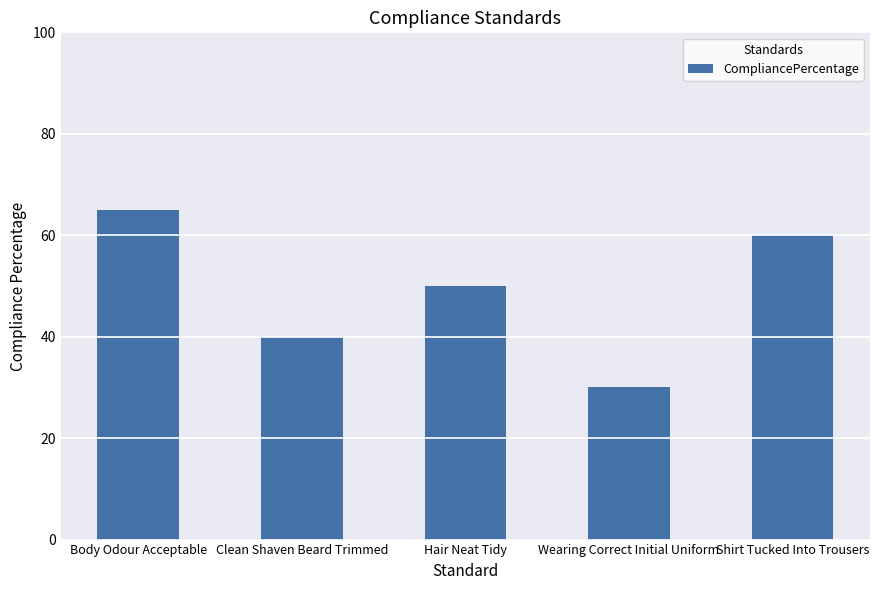

Reading left to right, what are all the values shown in this chart?

65	40	50	30	60